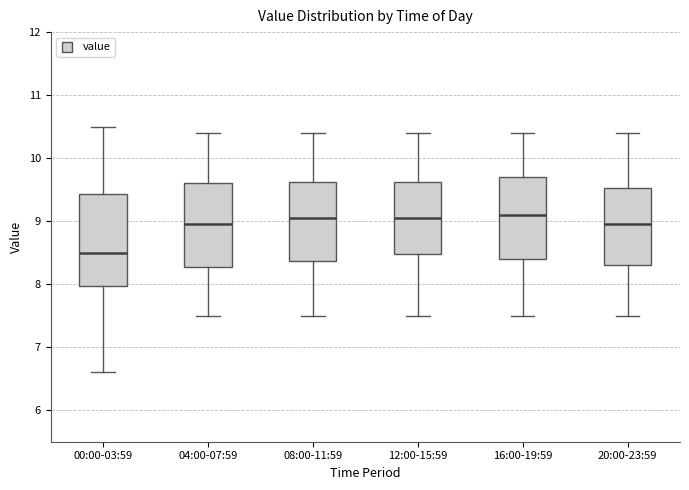

Comparing the boxes themselves (not the whiskers), which one is the tallest?

00:00-03:59